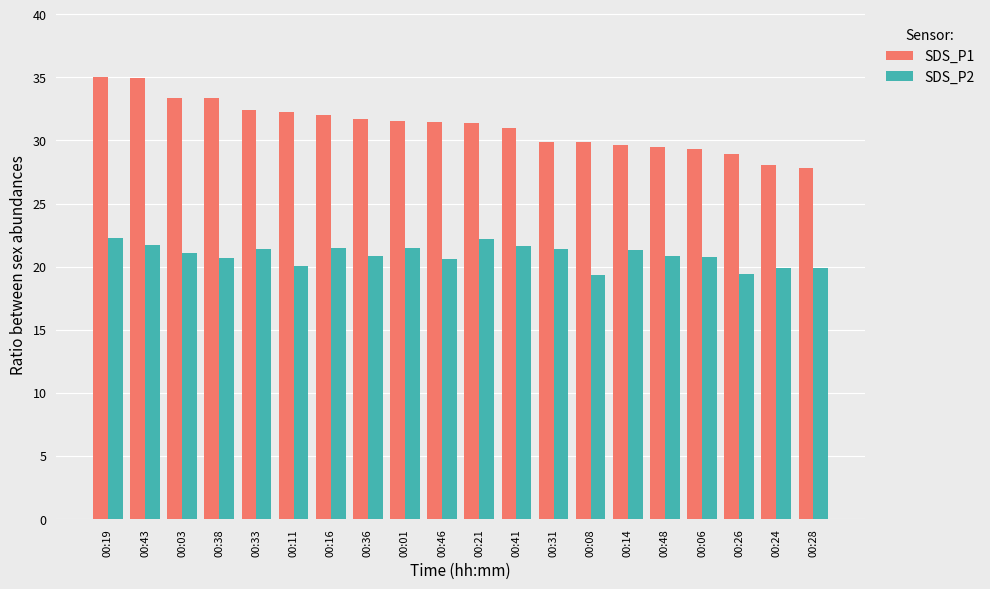

Where is SDS_P1 nearest to the value 31?

00:41